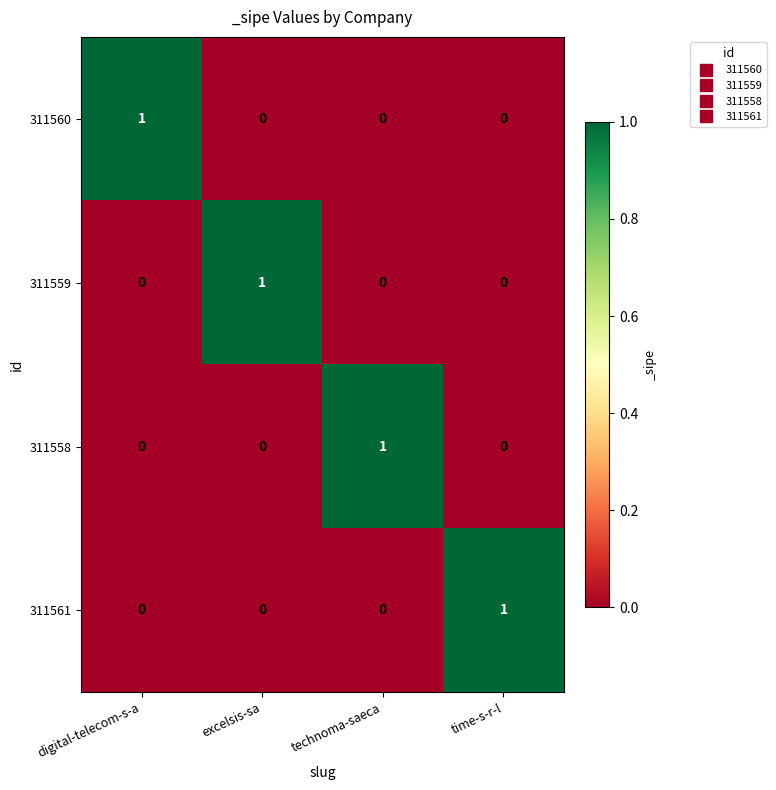

Is the value of 311559 at time-s-r-l greater than the value of 311561 at time-s-r-l?

No